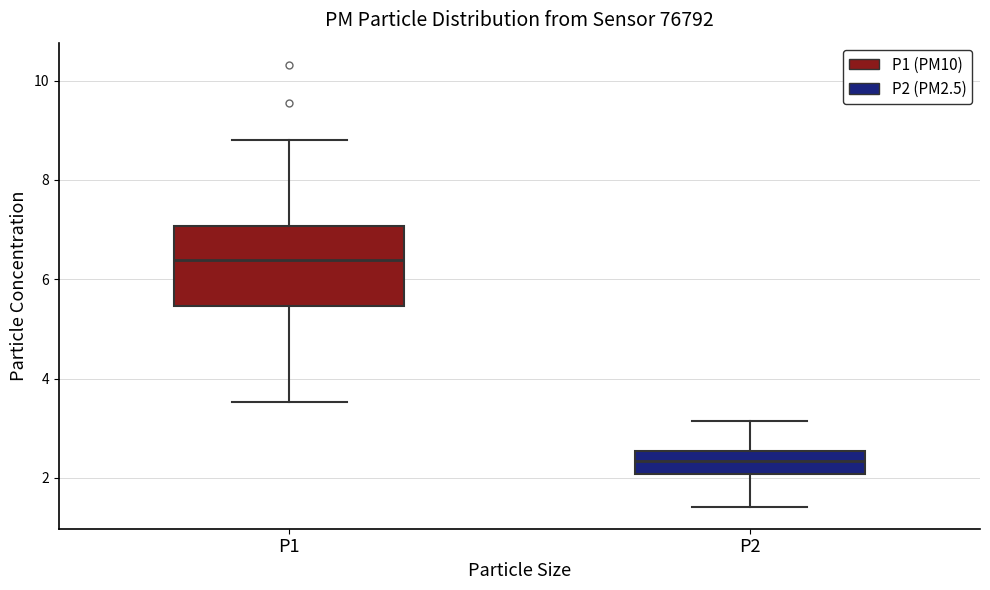

Which box's median line is the lowest?

P2